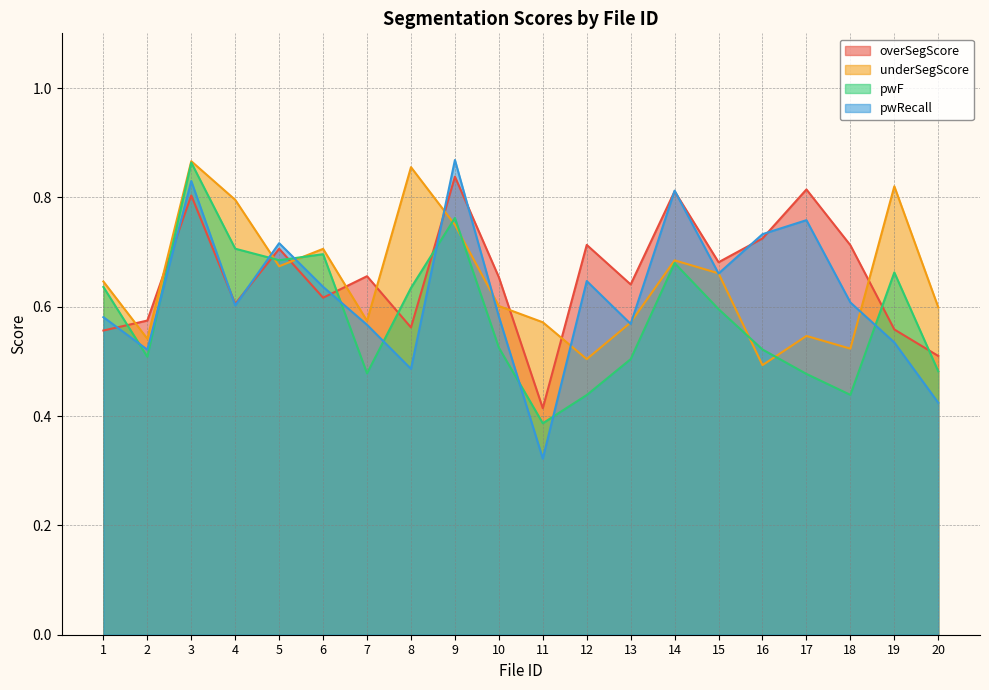

Where is the first local minimum for pwF?

2